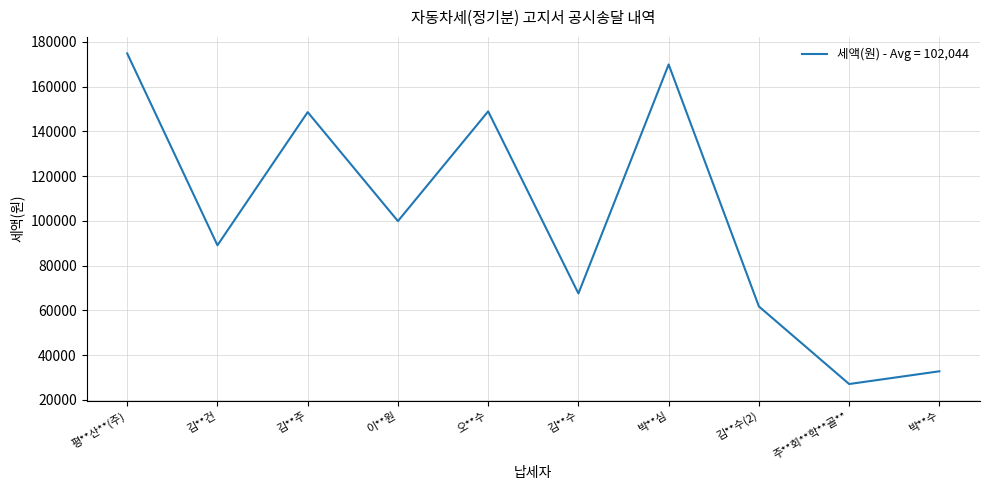

The value at 박**수 is 10559. True or false?

False